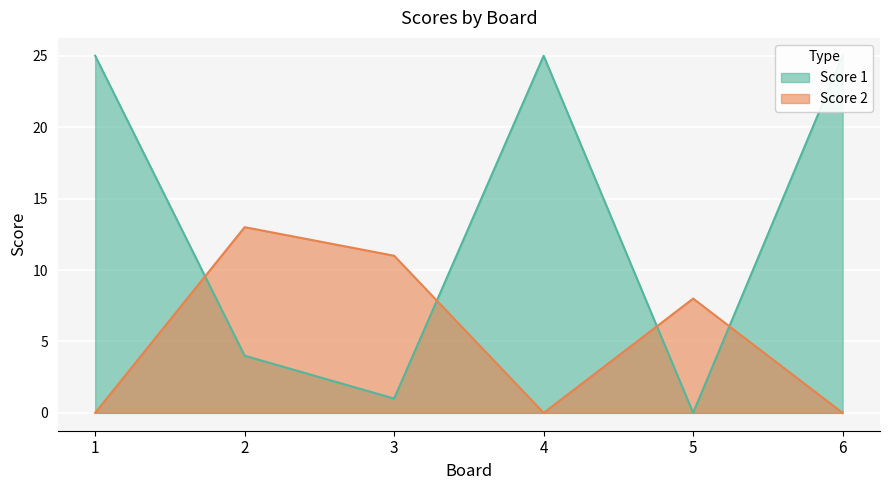

Is it true that Score 2 equals 13 at 2?

True